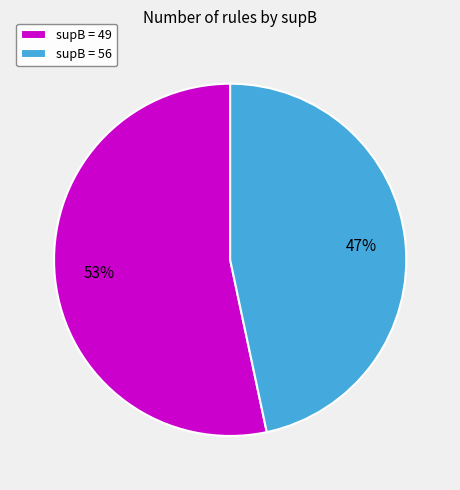

What is the smallest slice in the pie chart?

supB = 56